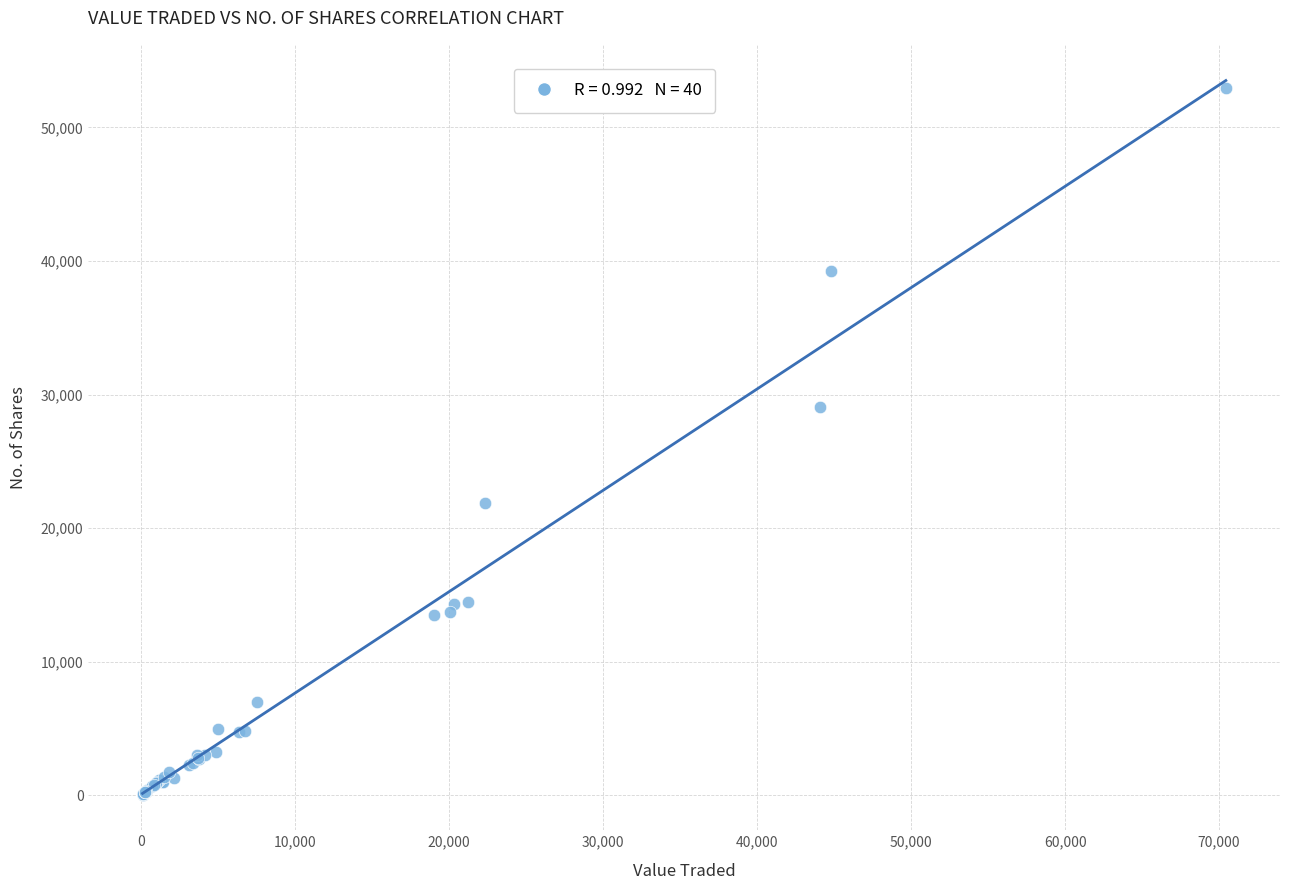

What Y value in the scatter plot is closest to 26509?

29094